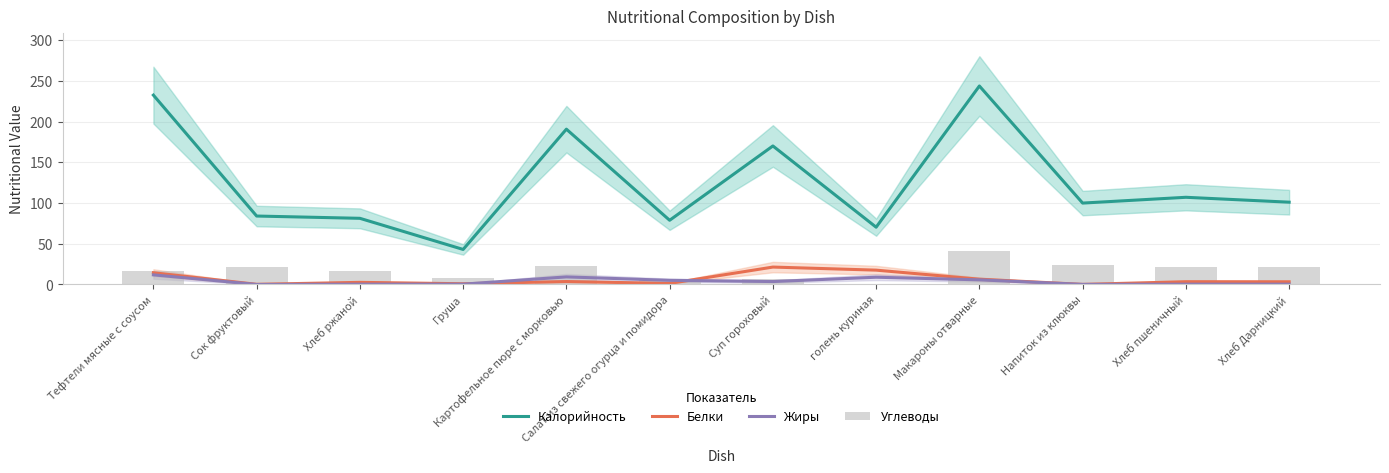

What is the difference between the Жиры values at Суп гороховый and Сок фруктовый?

3.6